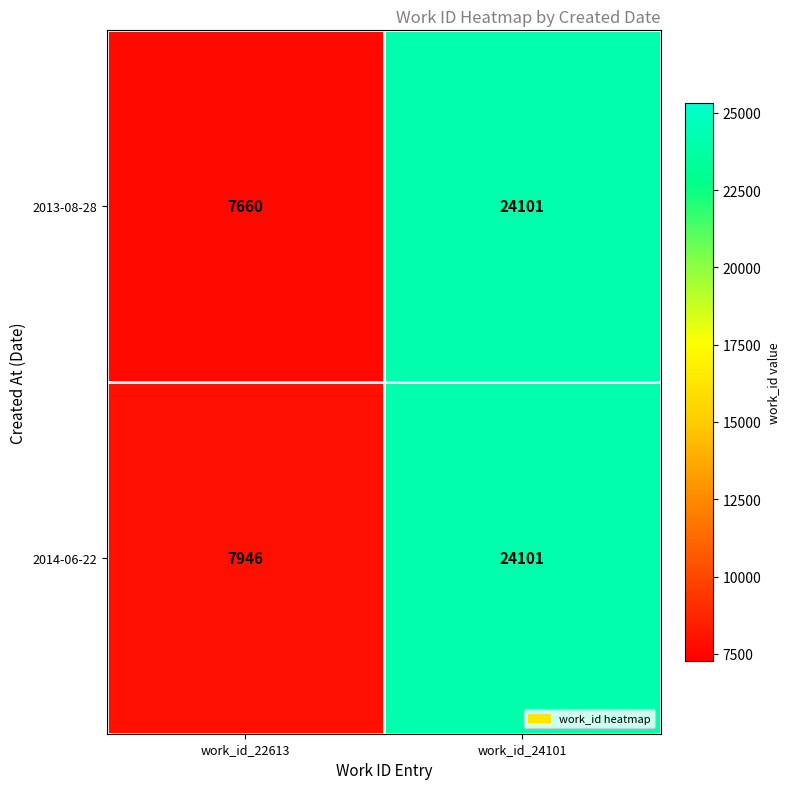

True or false: 2014-06-22 has a value of 24101 at work_id_24101.

True